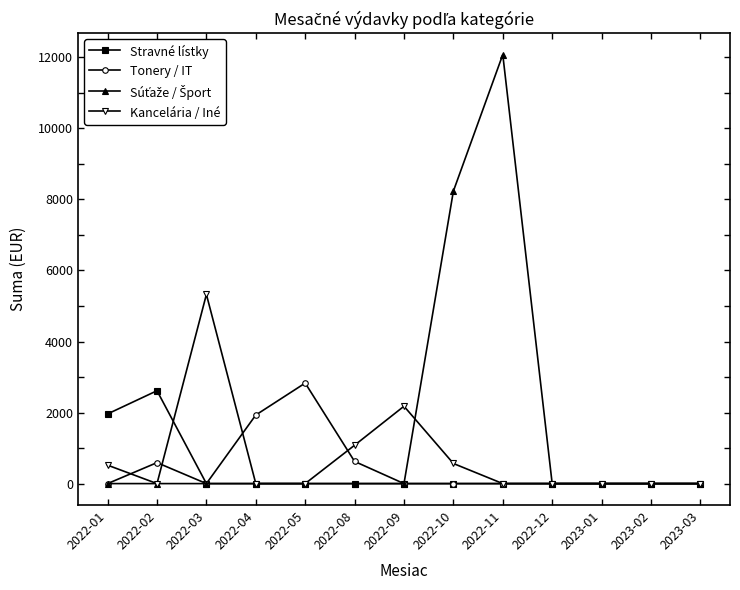

True or false: Stravné lístky has more than 0 interior local peaks.

True